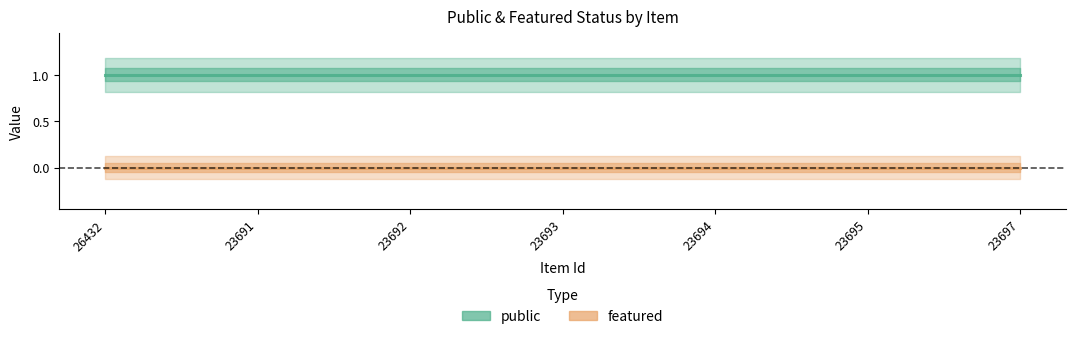

Does the chart have visible grid lines?

No